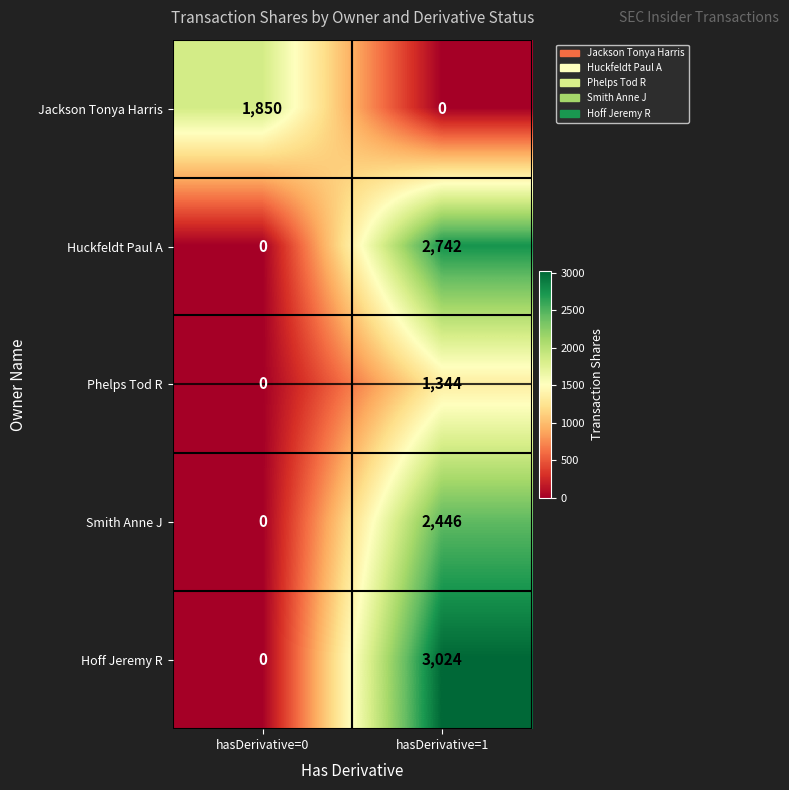

What is the maximum value shown in the chart?

3024